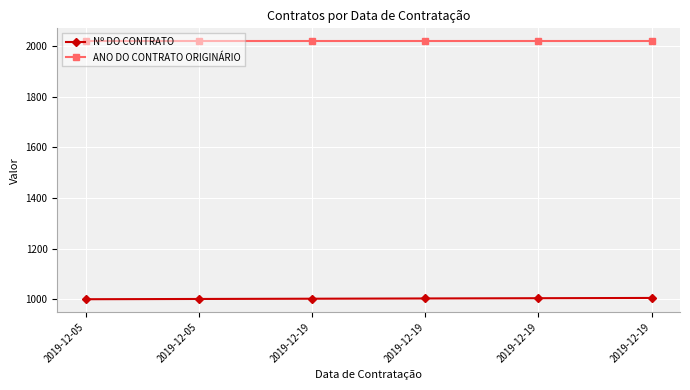

Rank the series by their average value, from highest to lowest.

ANO DO CONTRATO ORIGINÁRIO, Nº DO CONTRATO